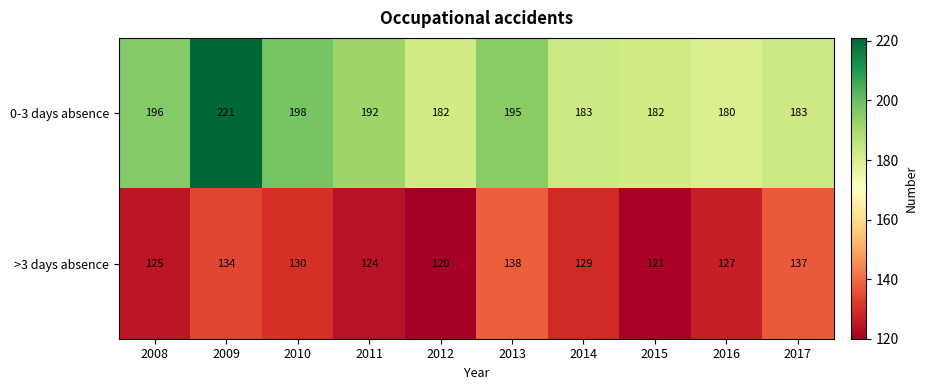

Which label corresponds to the smallest value in the chart?

2012